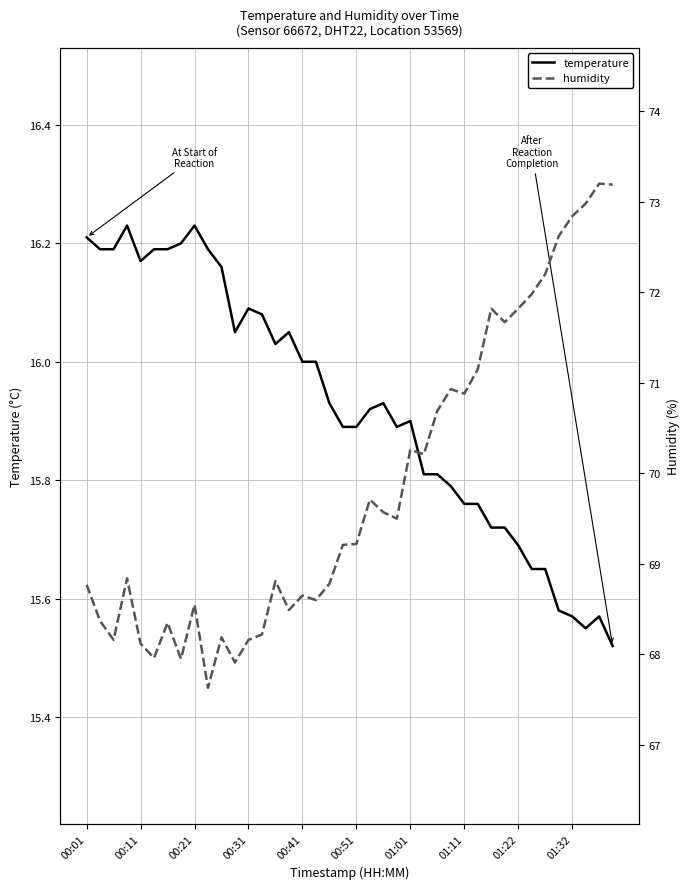

True or false: temperature has a value of 15.7 at 01:22.

True